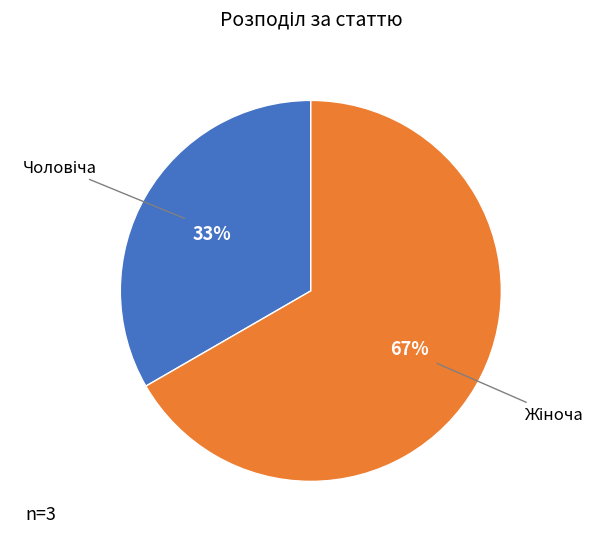

To the nearest percent, what is the average slice percentage?

50%